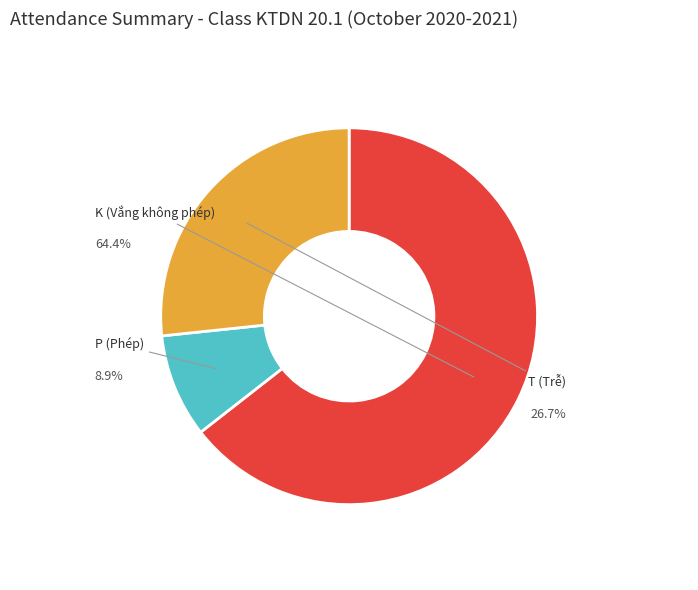

Is there a majority slice in this chart?

Yes